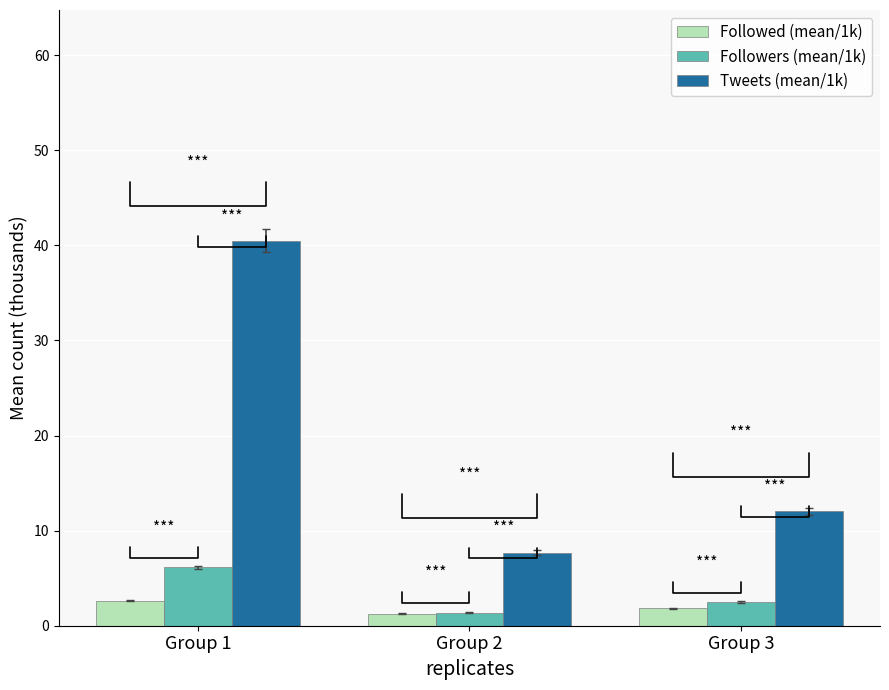

At which label does Tweets (mean/1k) reach its peak?

Group 1